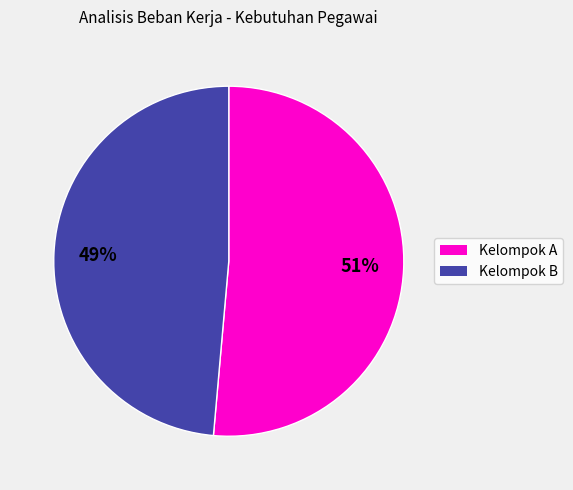

To the nearest percent, what is the average slice percentage?

50%